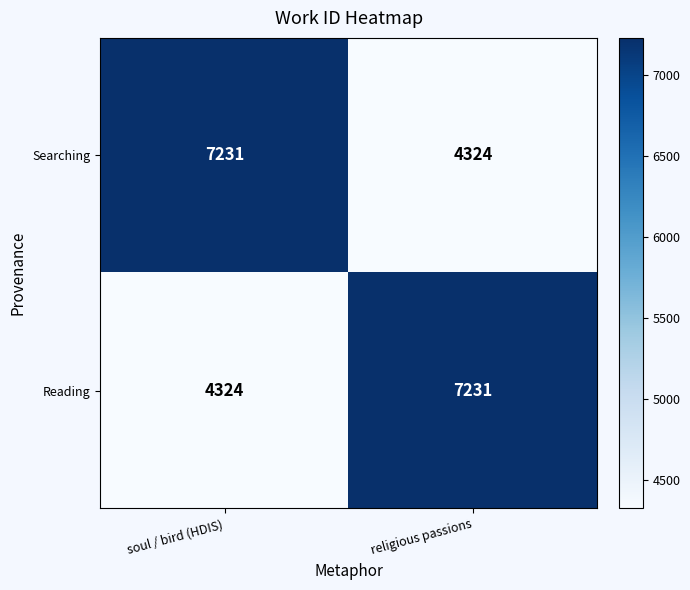

At which label does Searching reach its peak?

soul / bird (HDIS)